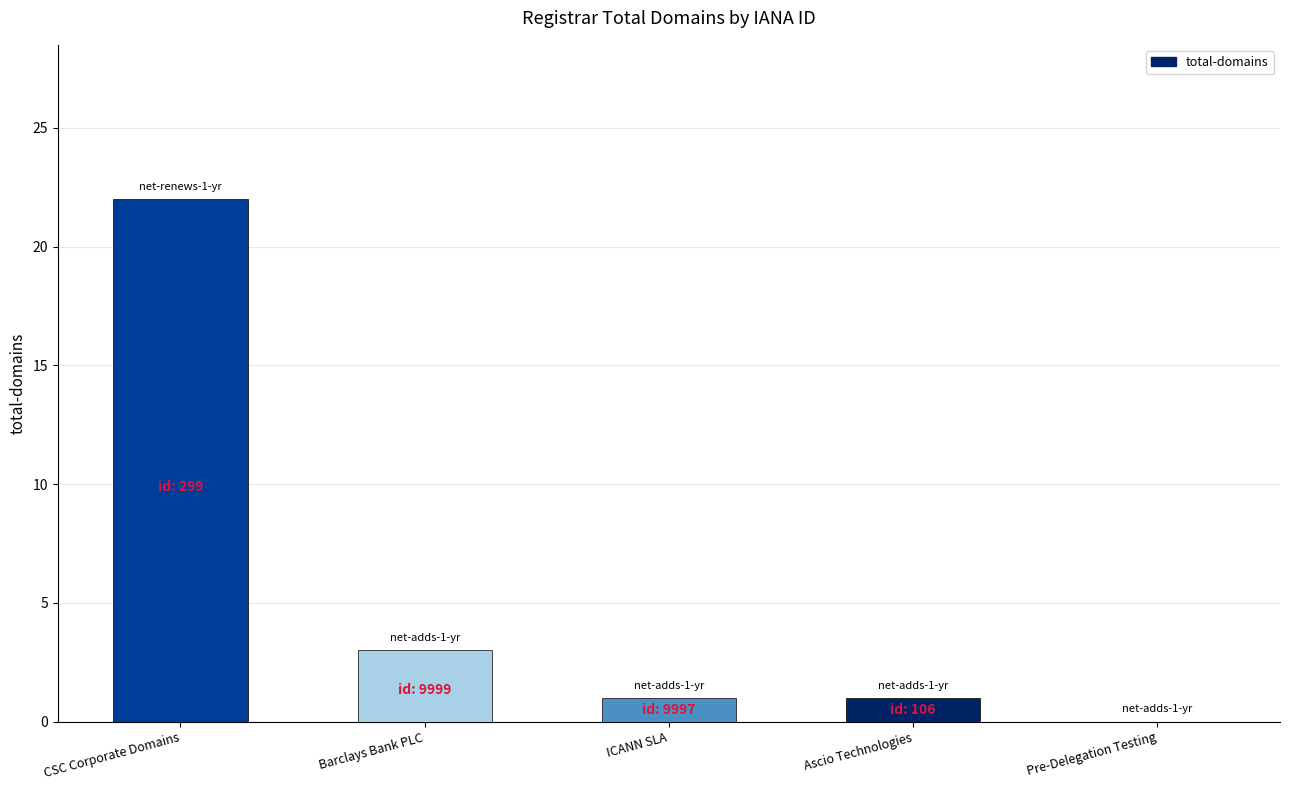

Reading right to left, what are all the values shown in this chart?

0	1	1	3	22